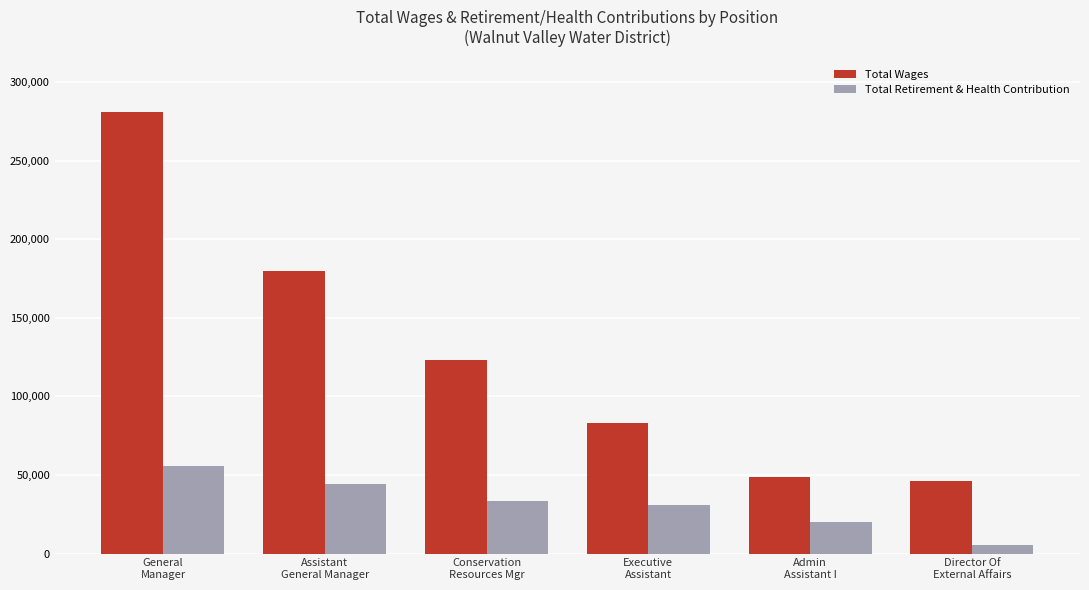

What are all the series names shown in the legend?

Total Wages, Total Retirement & Health Contribution